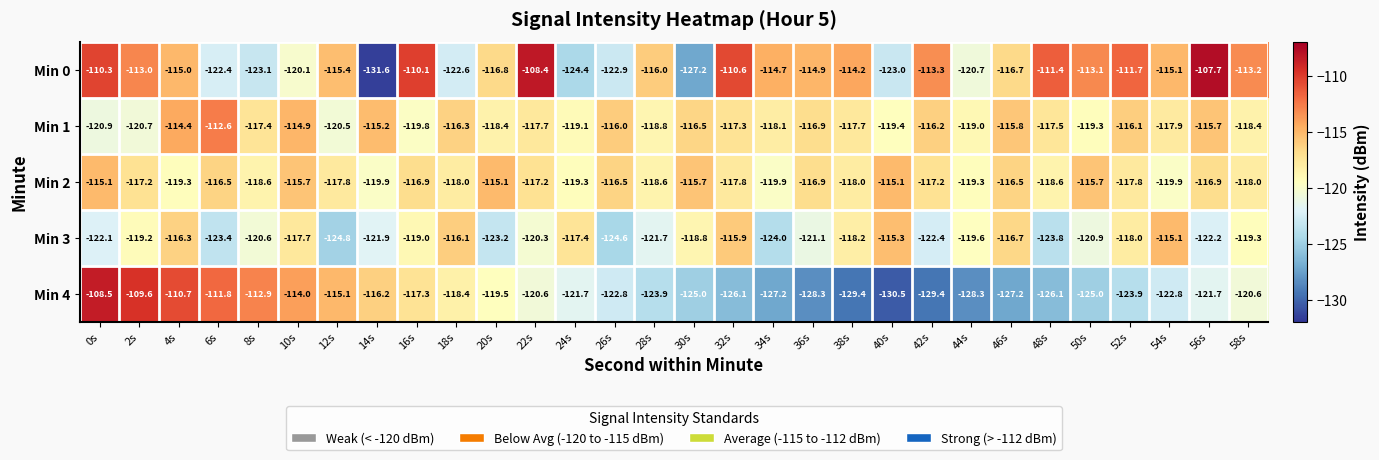

Which series has the largest total across all categories?

Min 0